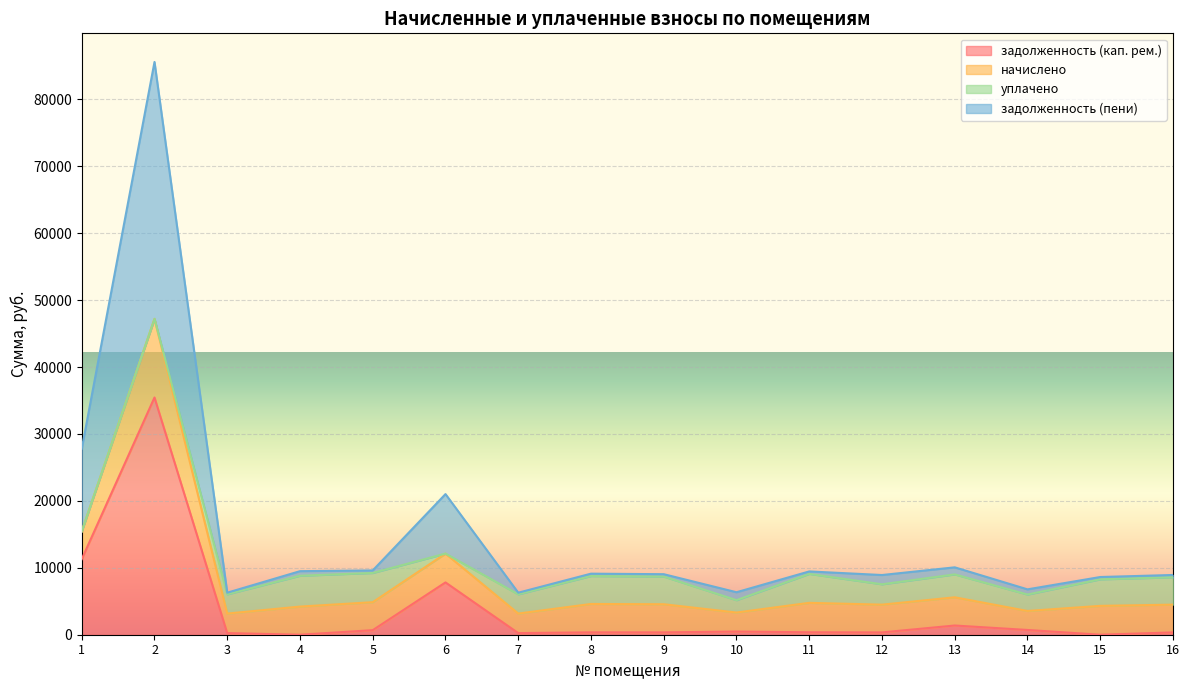

At which label does задолженность (пени) first exceed 4555?

1